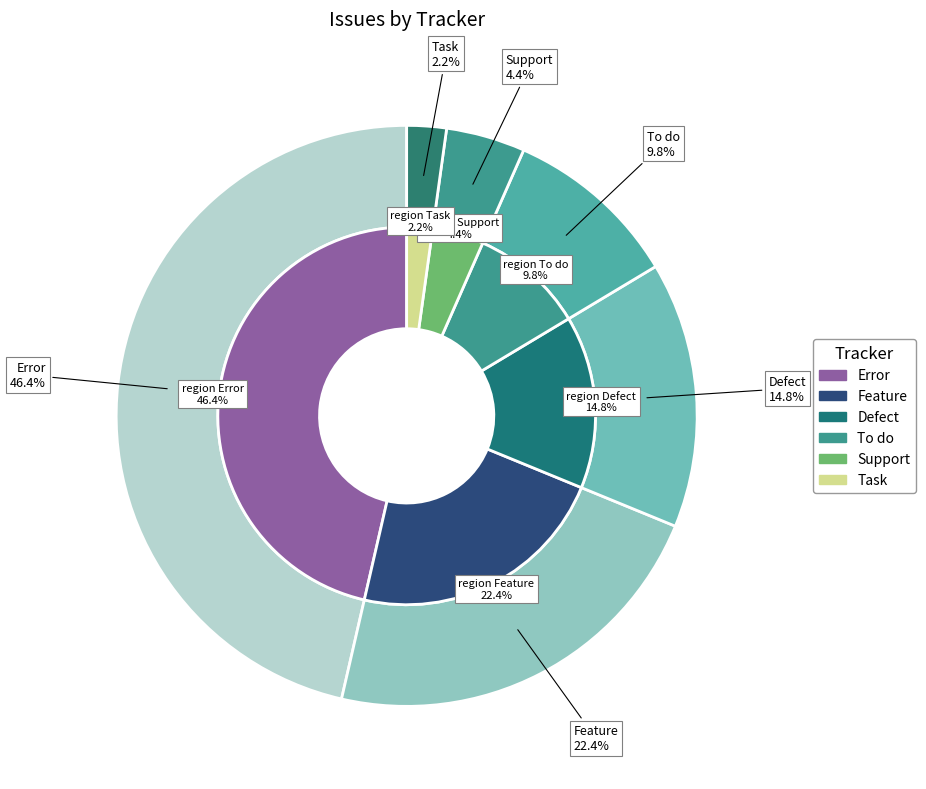

What is the total percentage of Task and To do?

12.0%